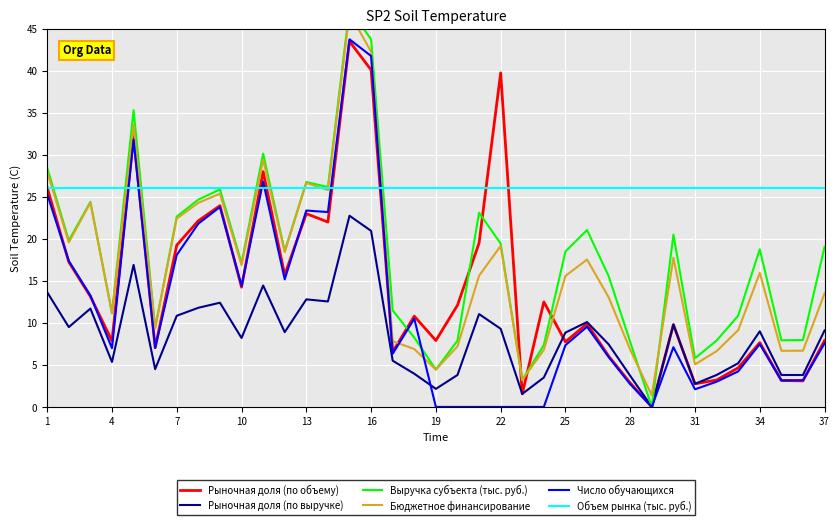

True or false: Объем рынка (тыс. руб.) and Число обучающихся cross at least once.

True